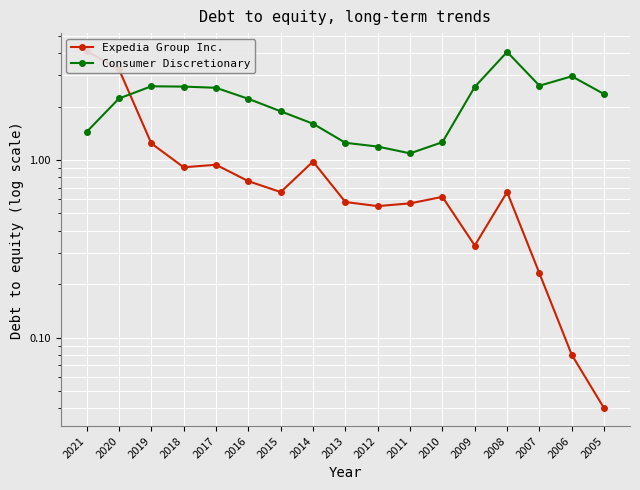

How many values in the Consumer Discretionary series are below 2?

7